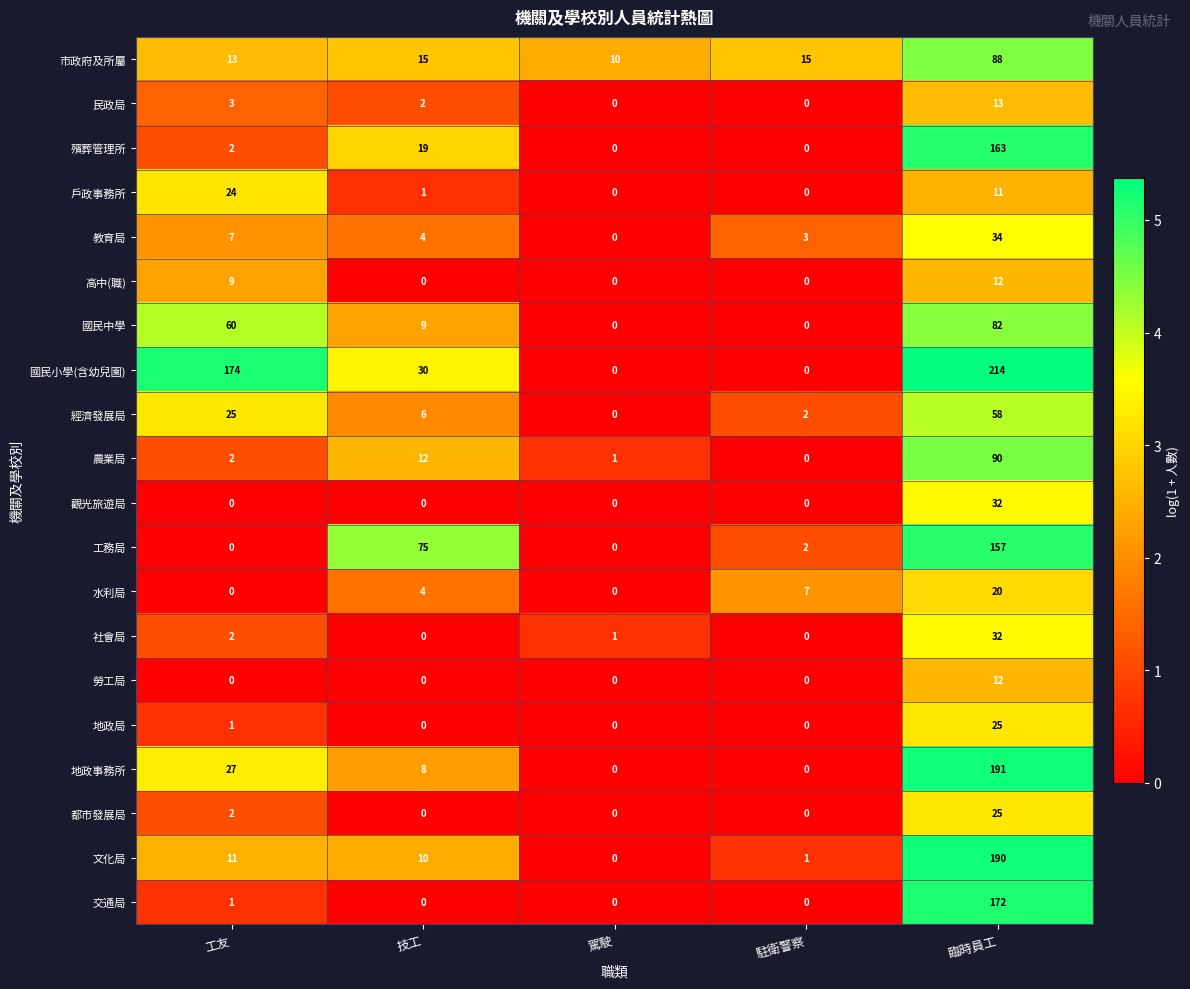

Where is 民政局 nearest to the value 6?

工友